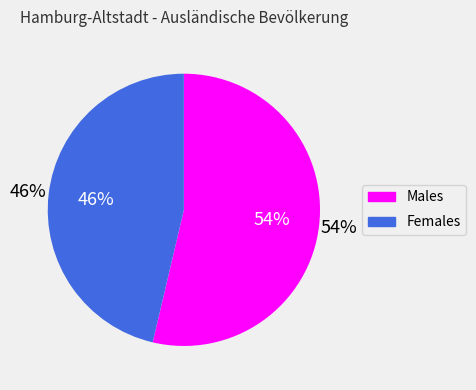

Combined, what portion of the pie is weibl. and männl.?

100.0%